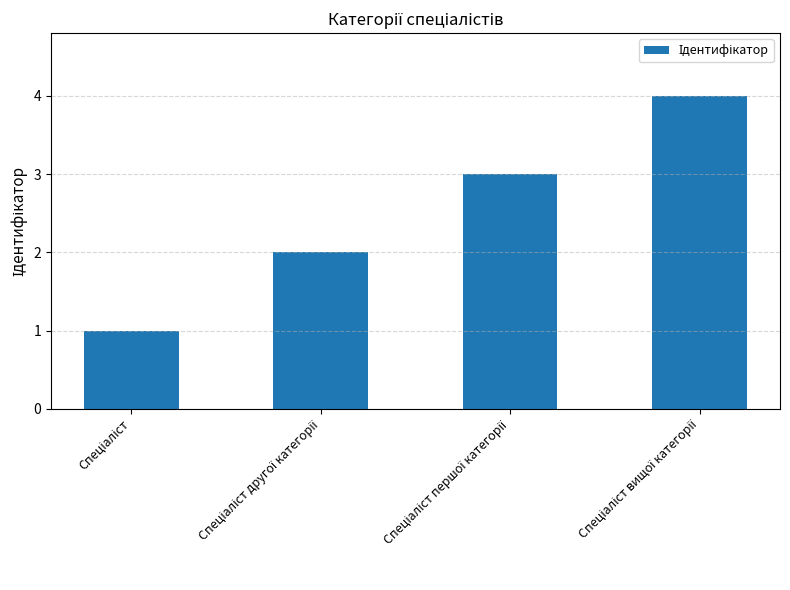

What is the greatest value displayed?

4